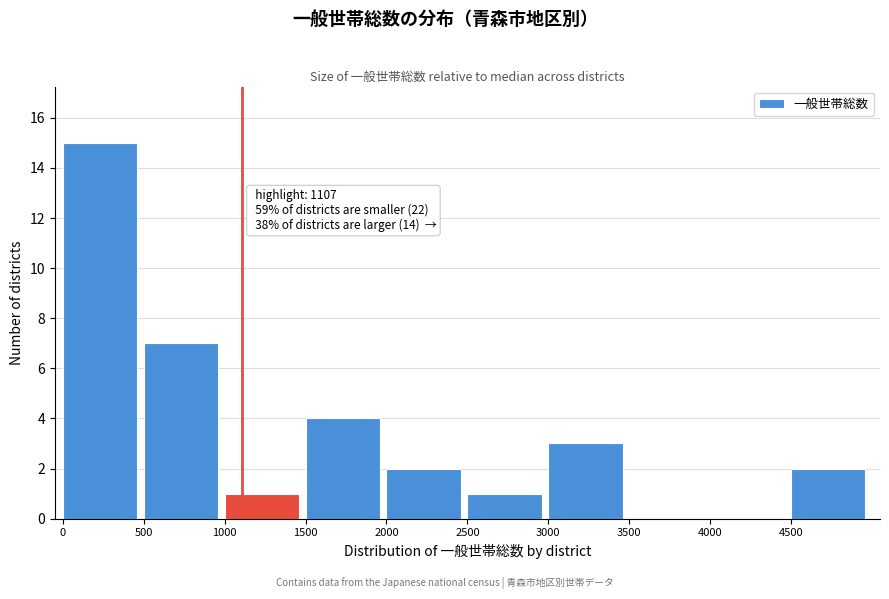

Which range on the x-axis has the tallest bar?

0 to 500